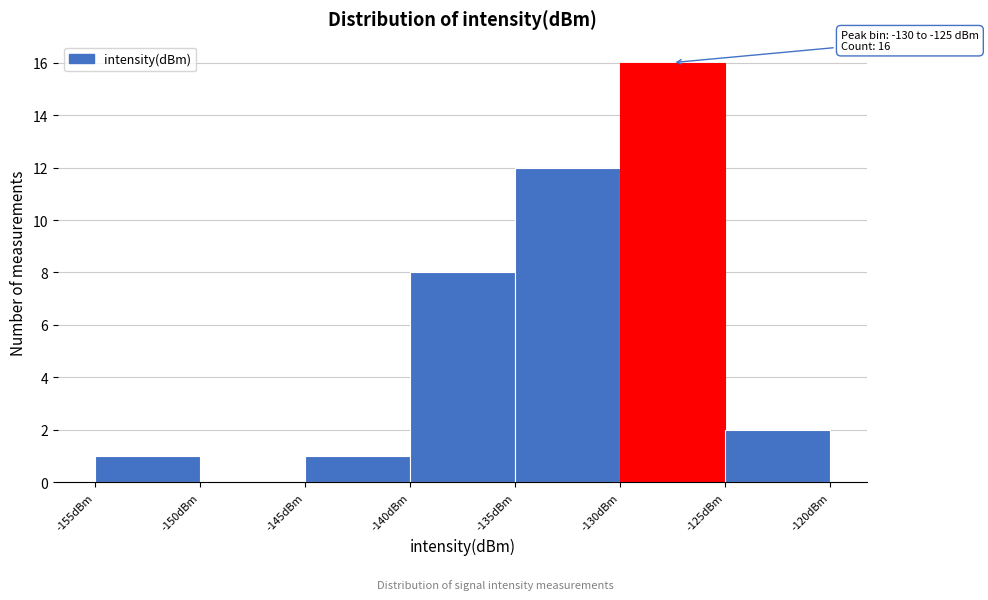

Which range on the x-axis has the tallest bar?

-130 to -125